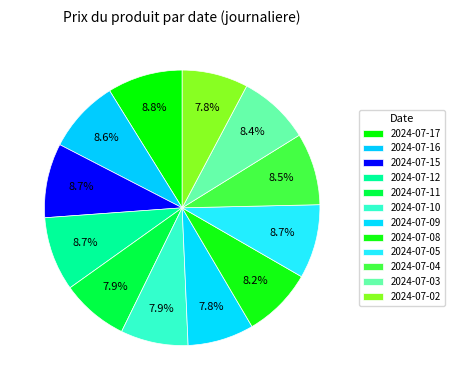

What is the largest slice in the pie chart?

2024-07-17